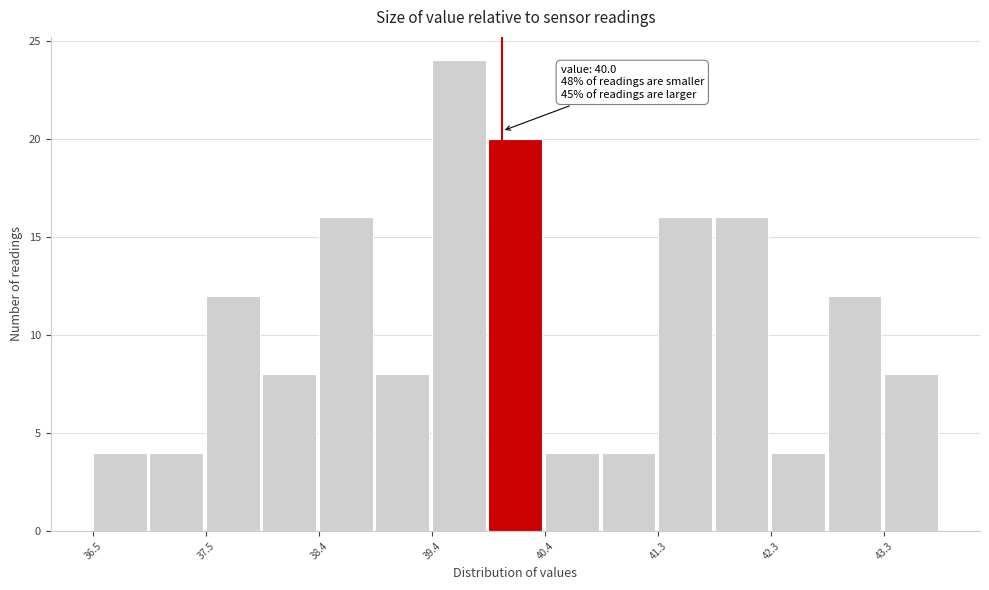

Which range on the x-axis has the tallest bar?

39.4 to 39.9